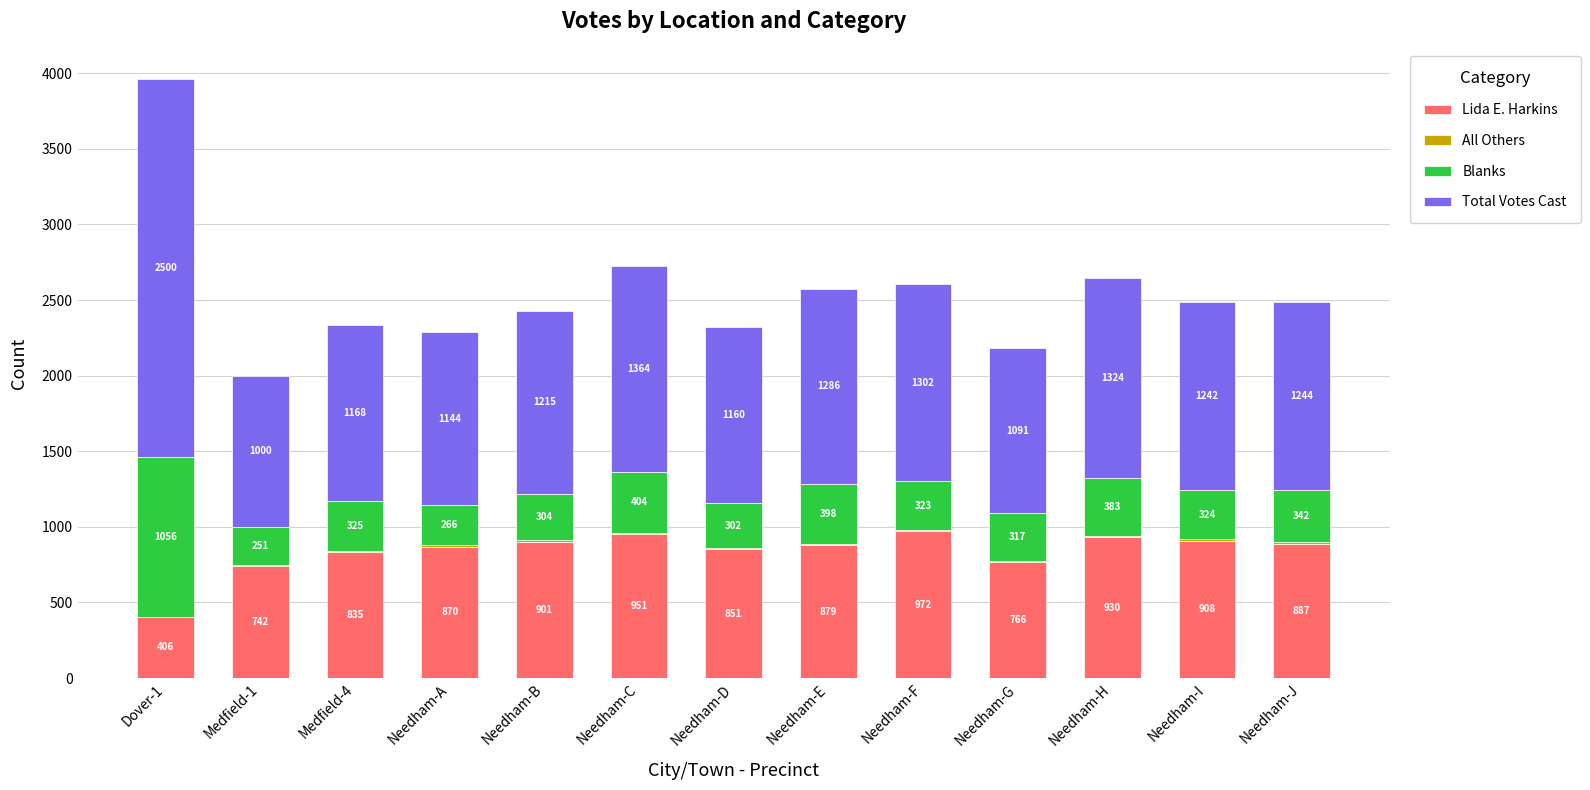

The value of Lida E. Harkins at Needham-E is 879. True or false?

True